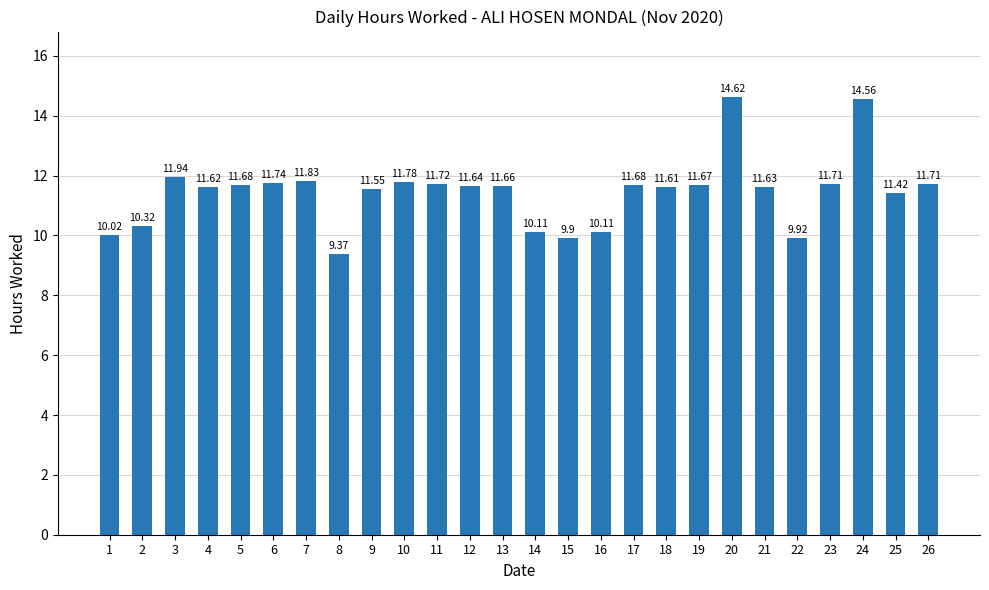

Between 19 and 13, which is larger?

19